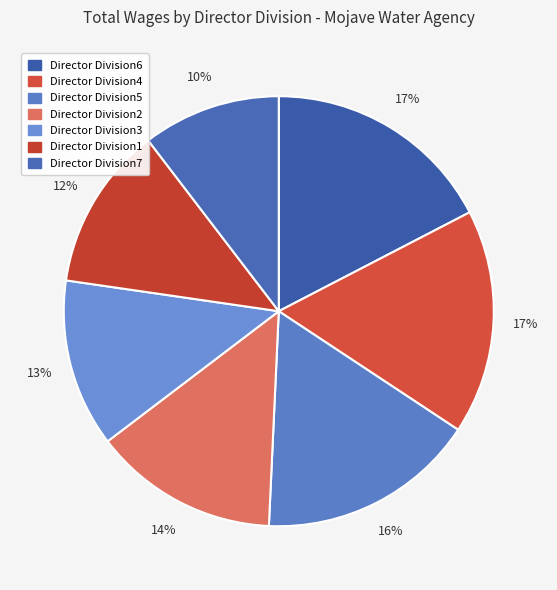

Which has a higher value, Director Division3 or Director Division6?

Director Division6